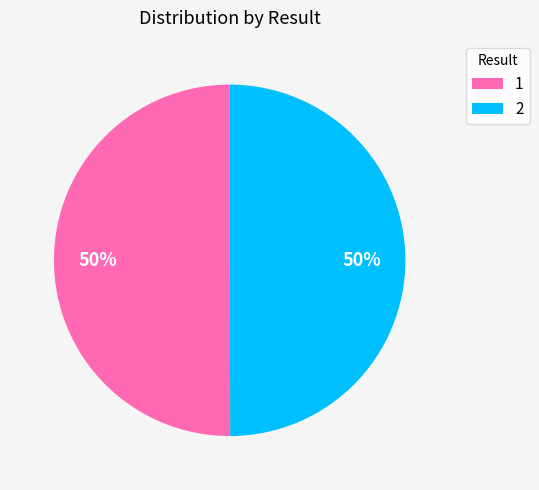

What percentage is the 2 slice, to the nearest percent?

50%